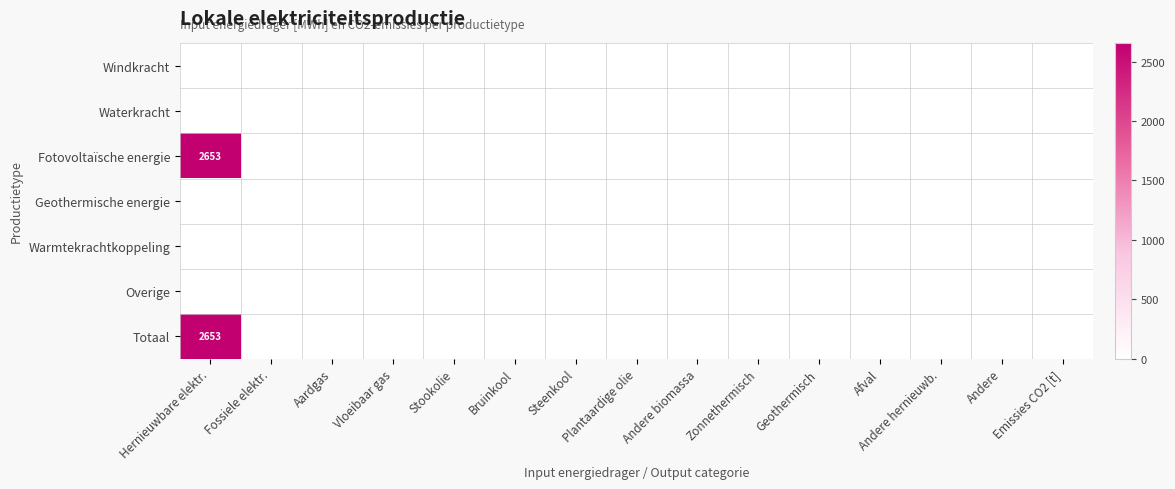

At which label does Fotovoltaïsche energie reach its peak?

Hernieuwbare elektr.